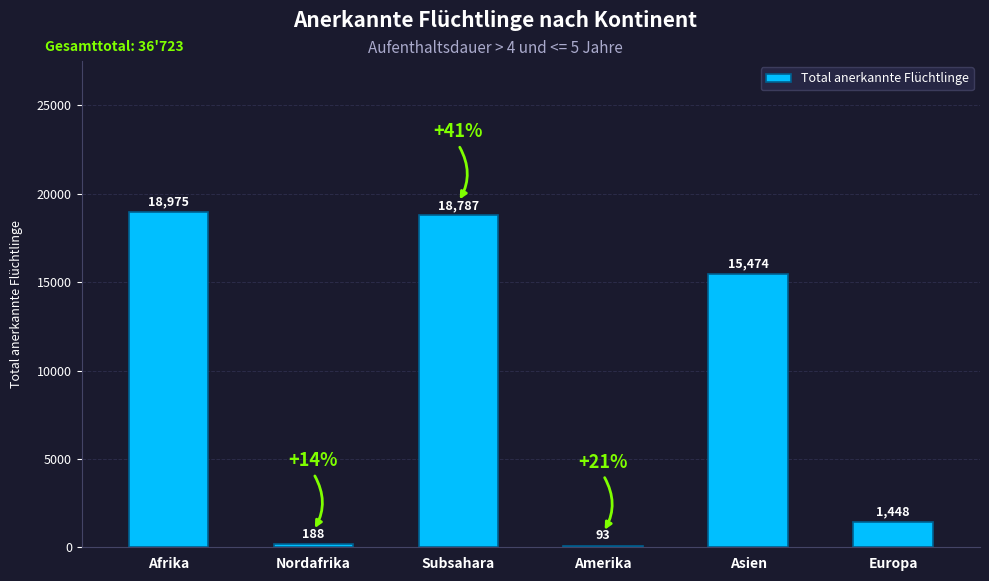

What is the smallest value displayed?

93